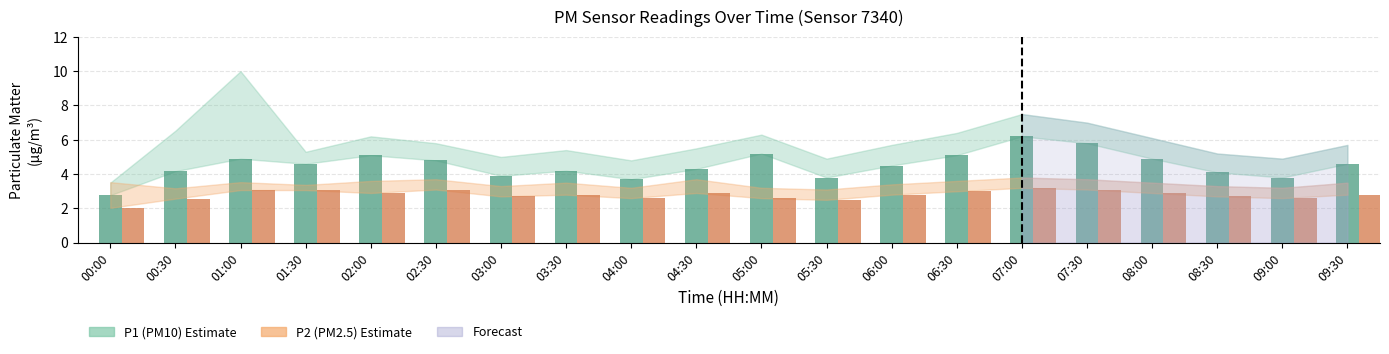

Does the chart contain stacked bars?

No